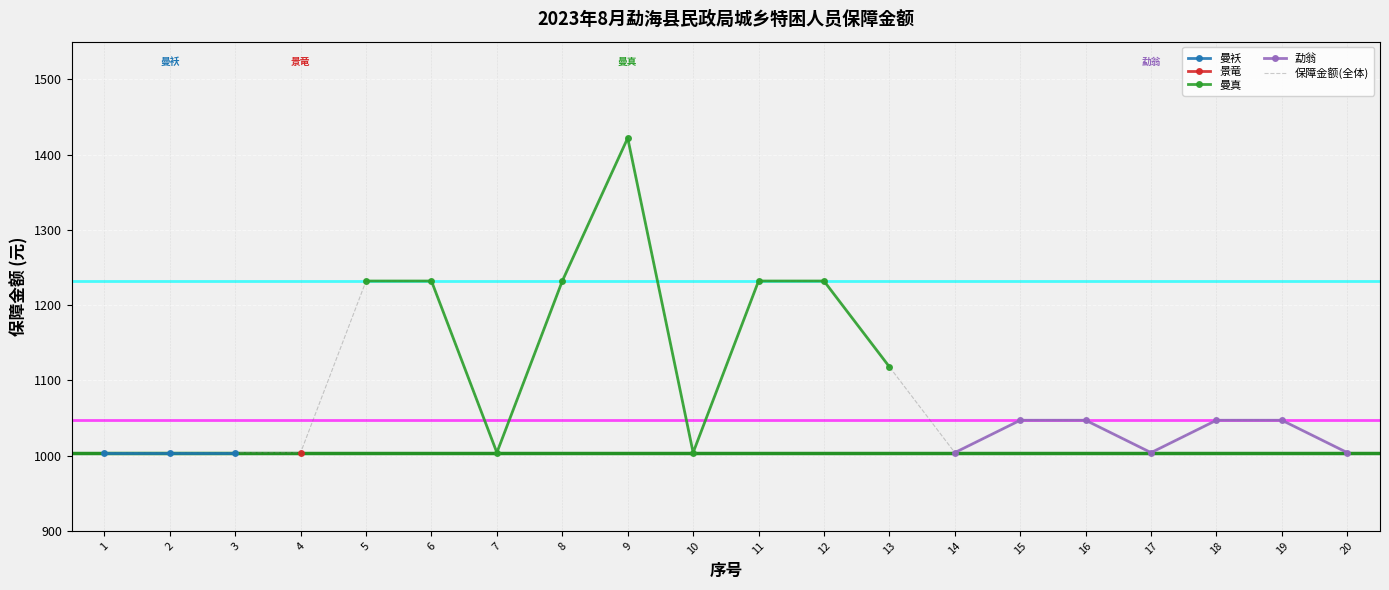

What is the sum of all values?

21924